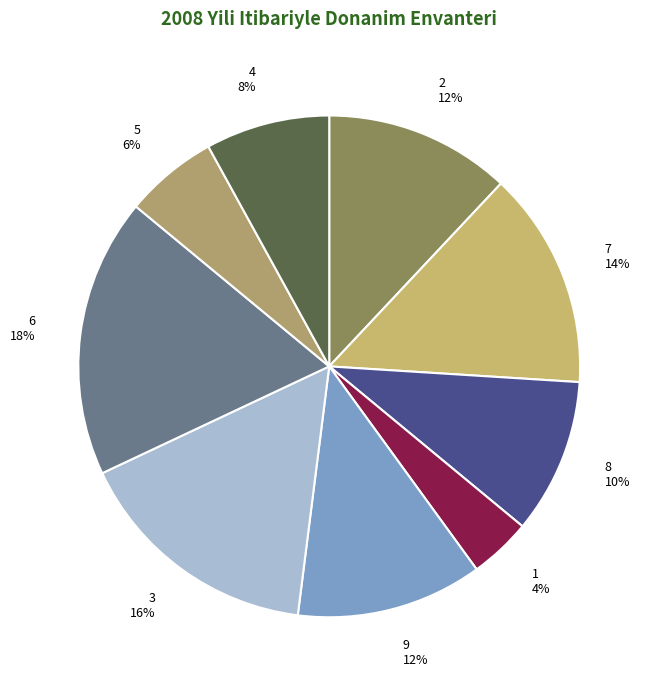

Is it true that 5 is 6% of the pie?

True